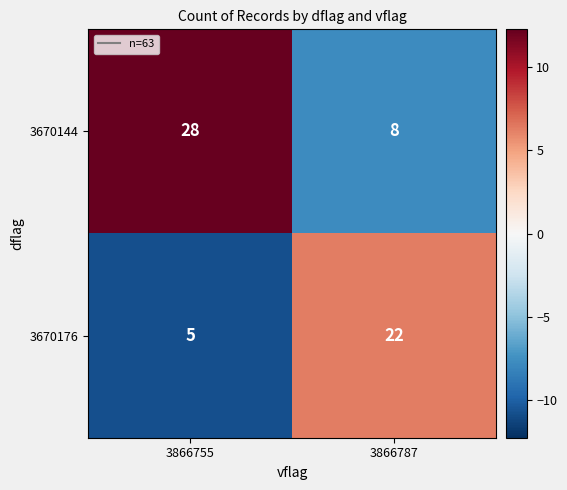

The value of 3670144 at 3866755 is 11. True or false?

False